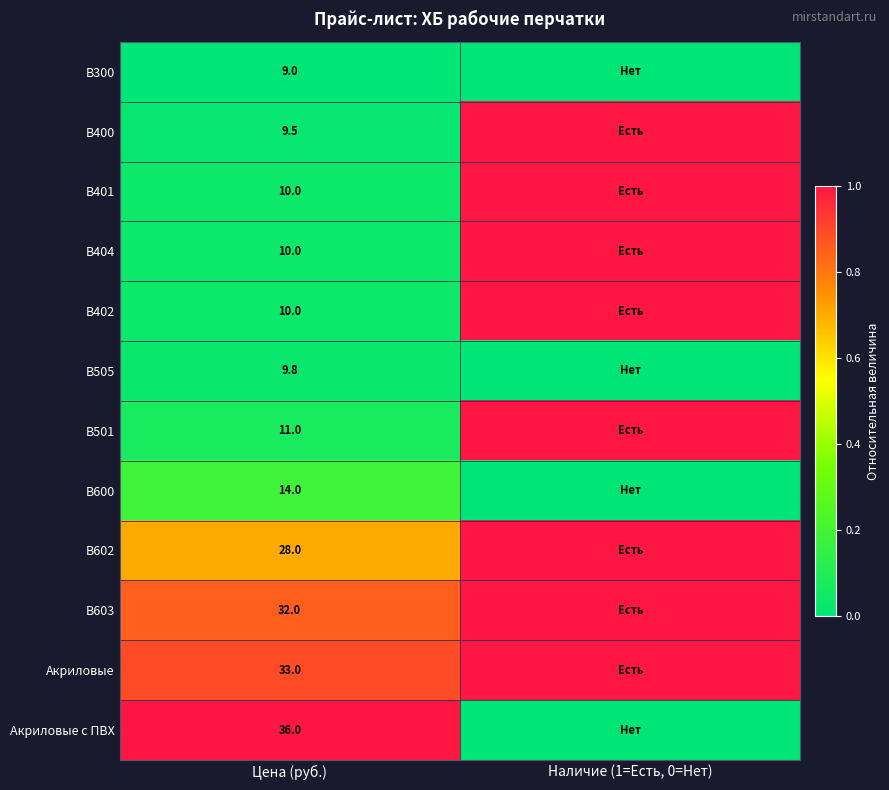

What is the spread (max minus min) of values at Цена (руб.)?

27.0